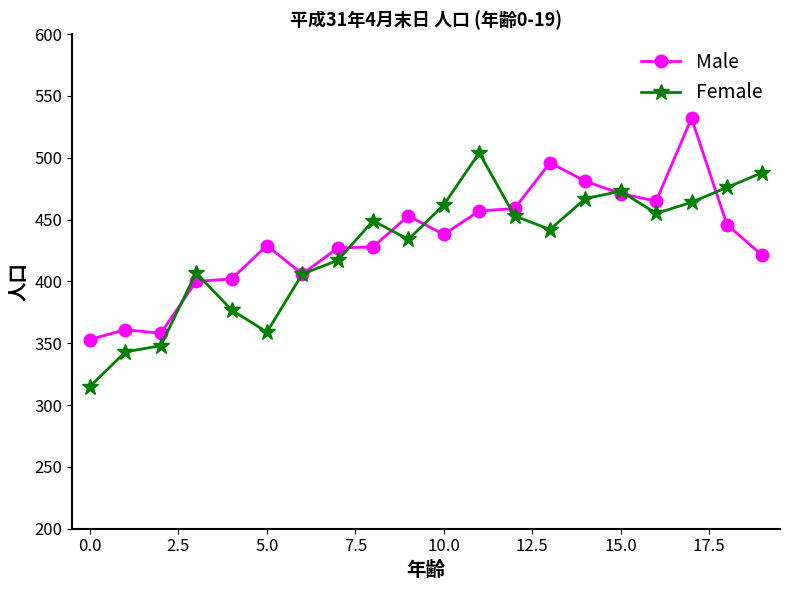

Rank the series by their maximum value, from highest to lowest.

Male, Female